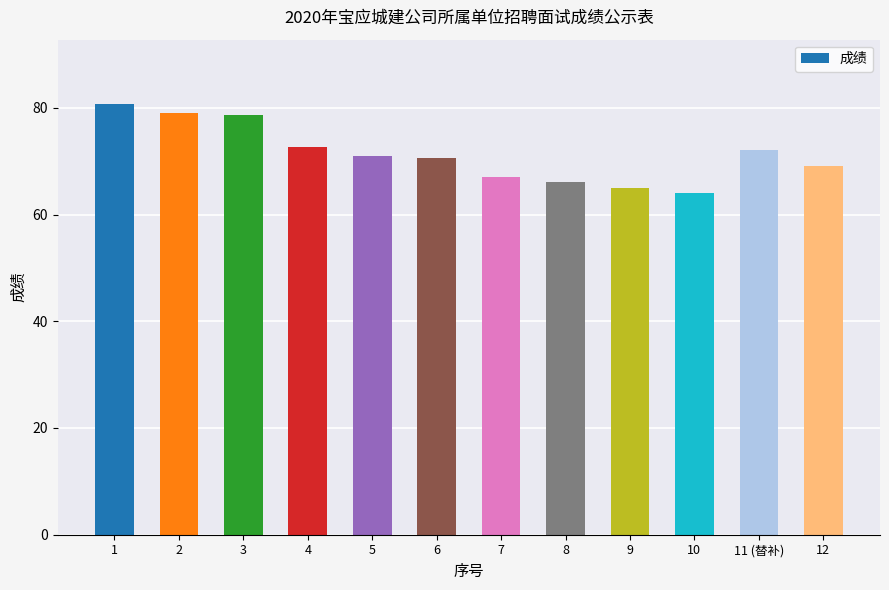

What value does the data have at 10?

64.0